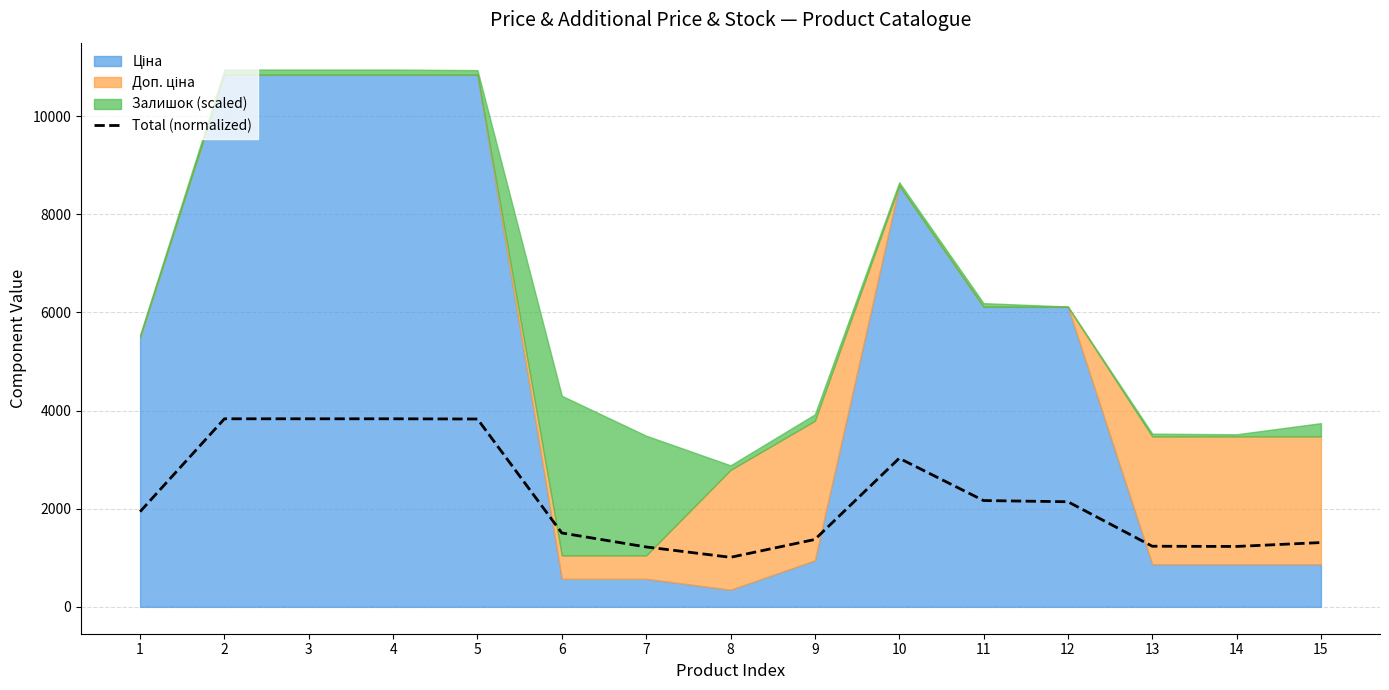

Is it true that the value at 13 is 1772.6?

False